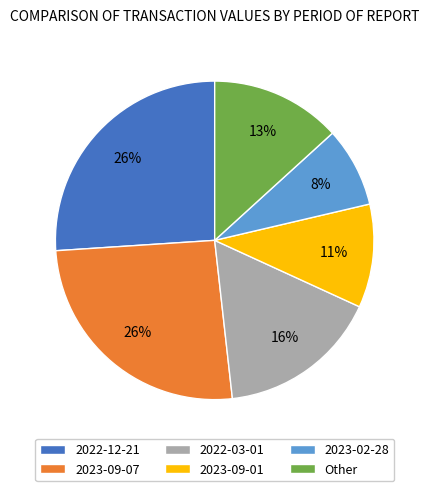

Which has a higher value, Other or 2023-09-07?

2023-09-07